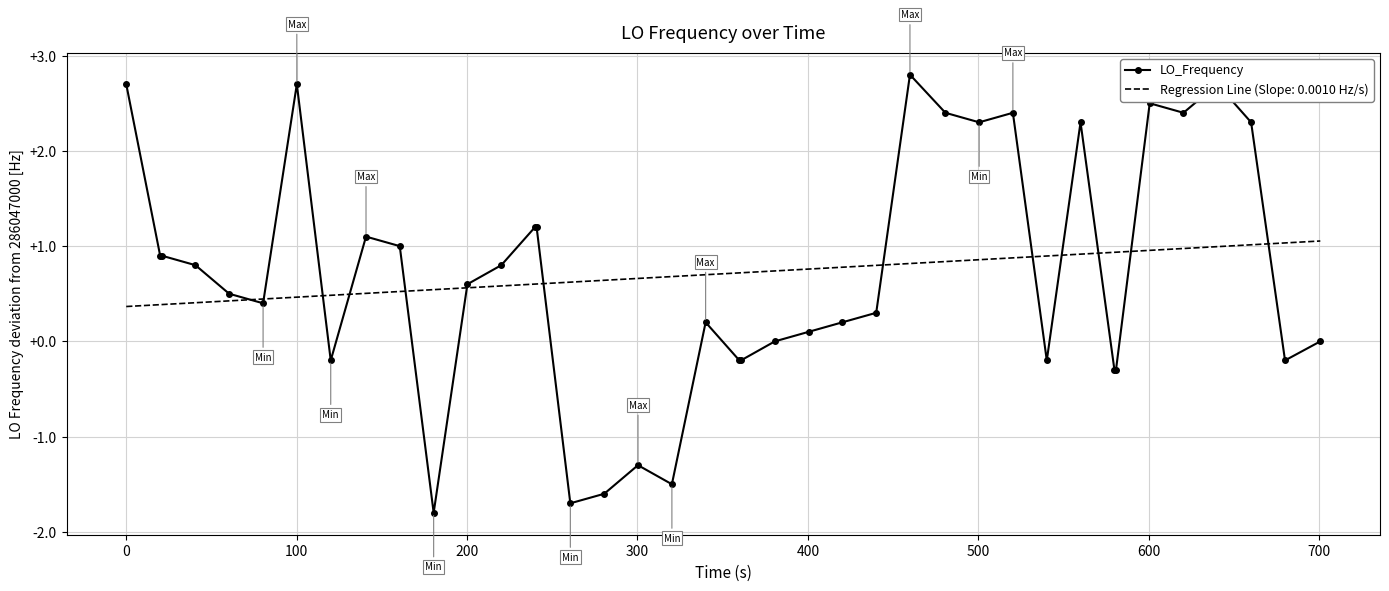

What is the greatest value displayed?

2.8